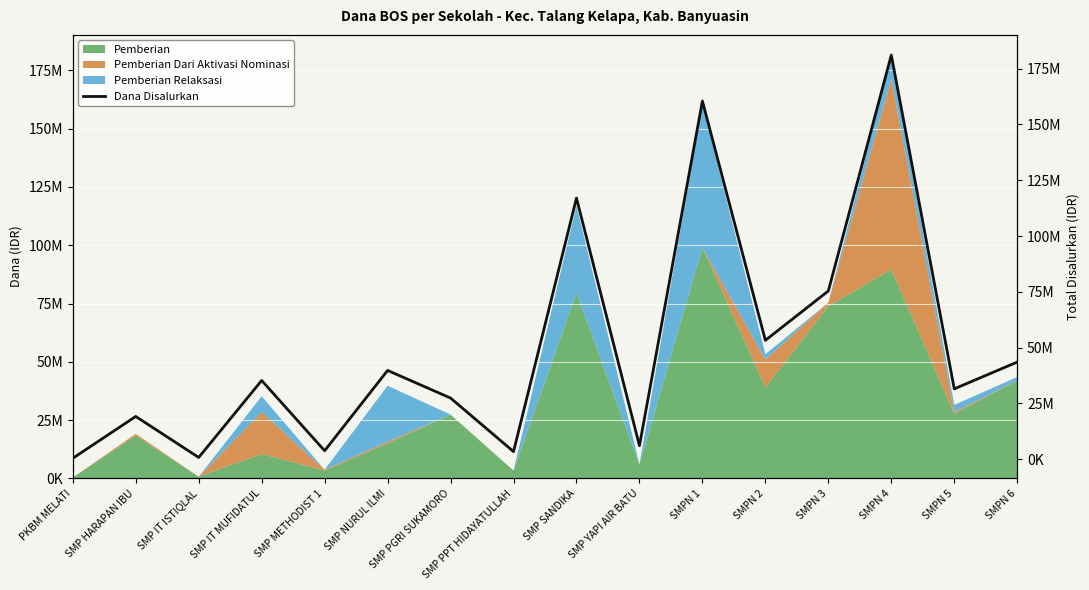

What is the sum of the values at SMP YAPI AIR BATU and SMPN 3?

81375000